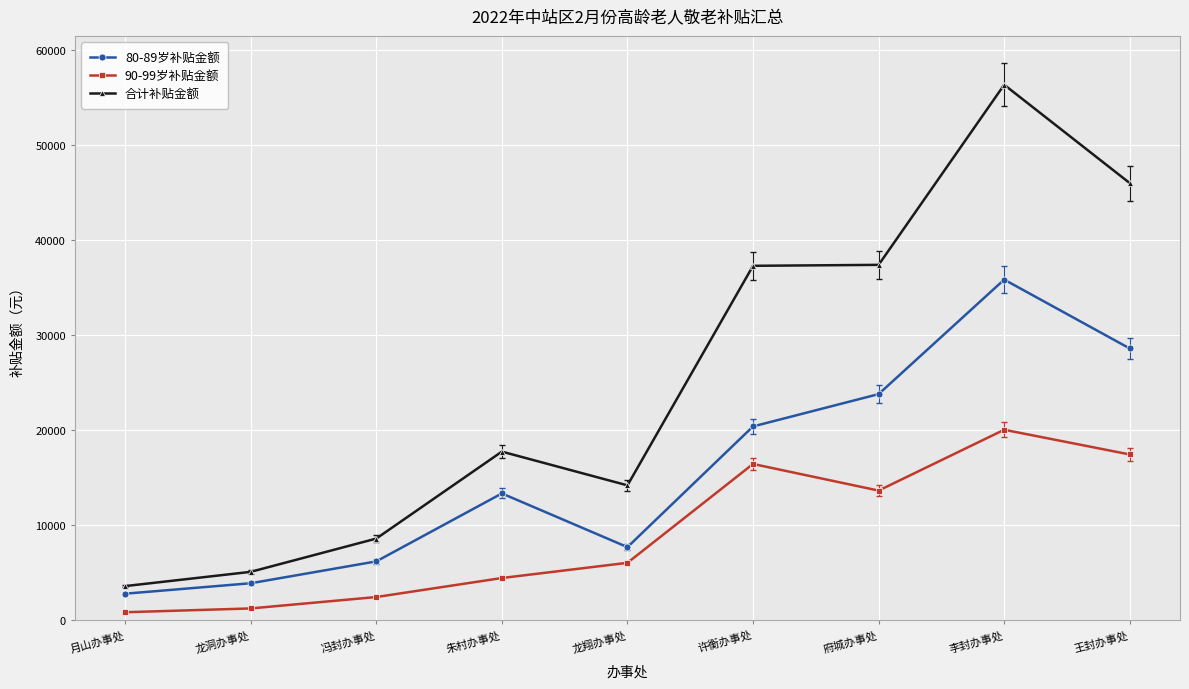

At which category does the chart reach its peak across all series?

李封办事处